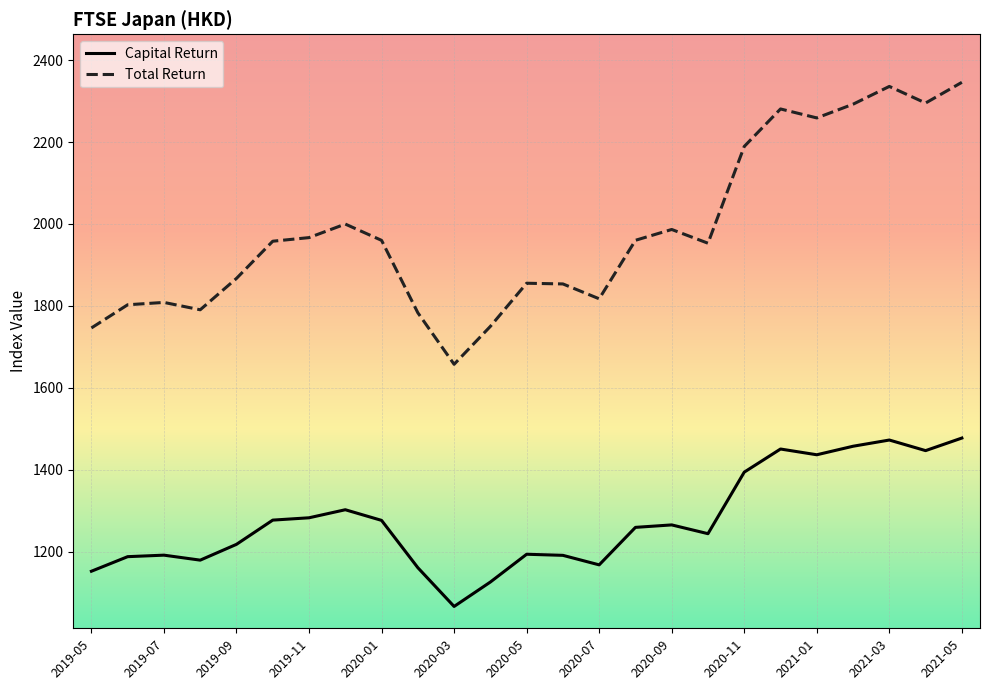

Rank the series by their average value, from lowest to highest.

Capital Return, Total Return